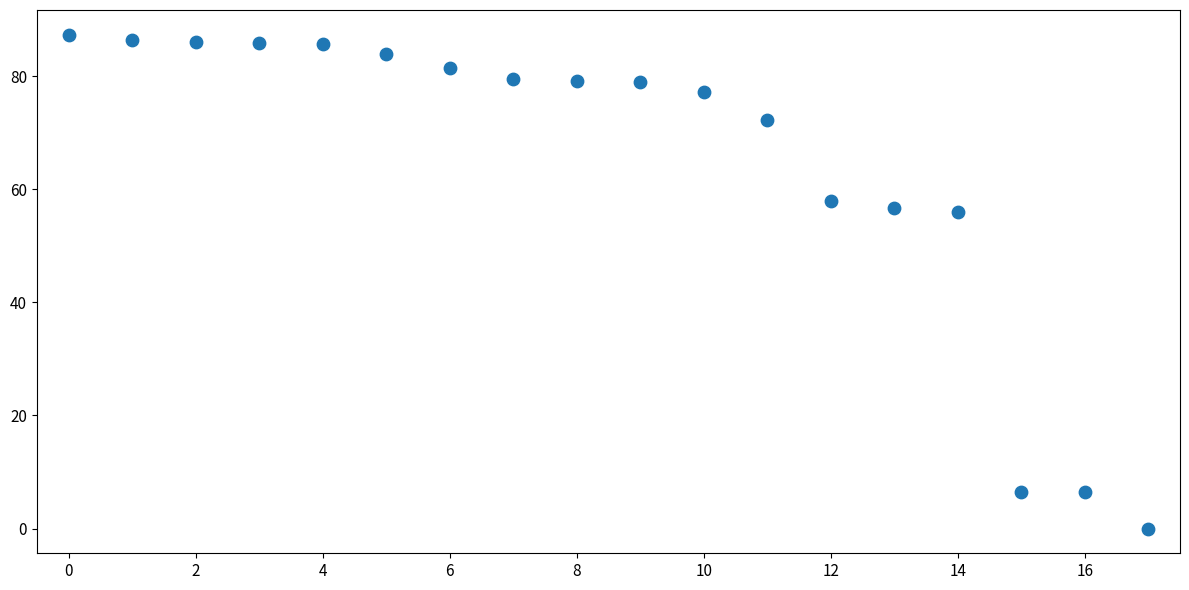

What is the range of Y values (max minus min)?

87.3